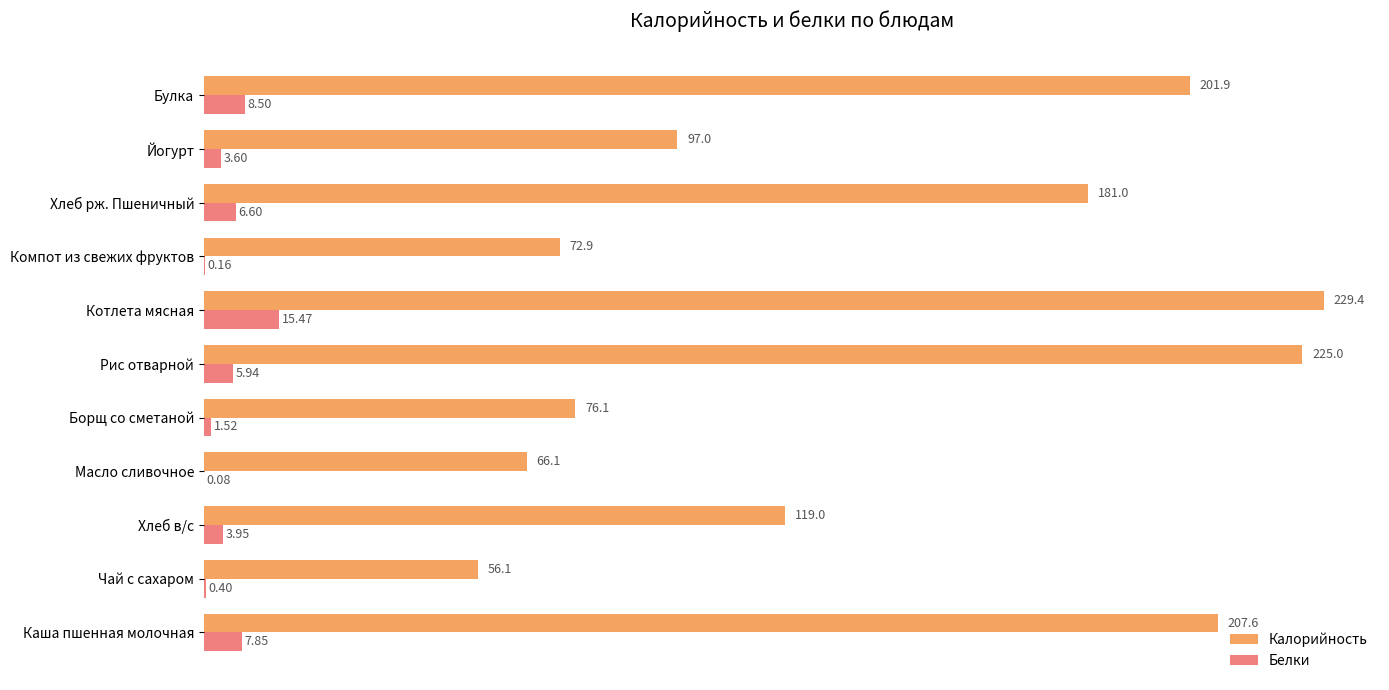

Which label corresponds to the largest value in the chart?

Котлета мясная